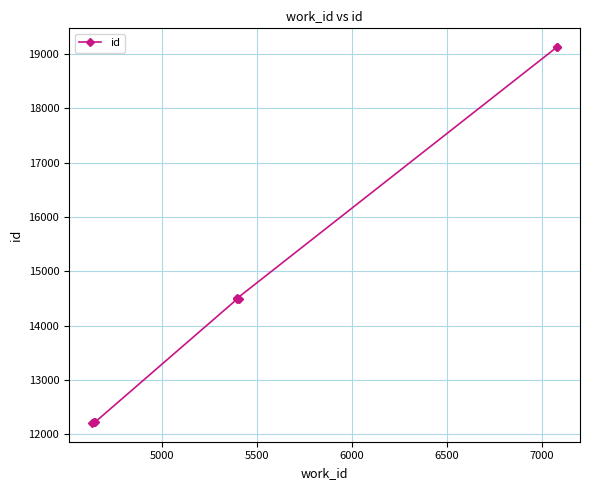

Does the chart have visible grid lines?

Yes